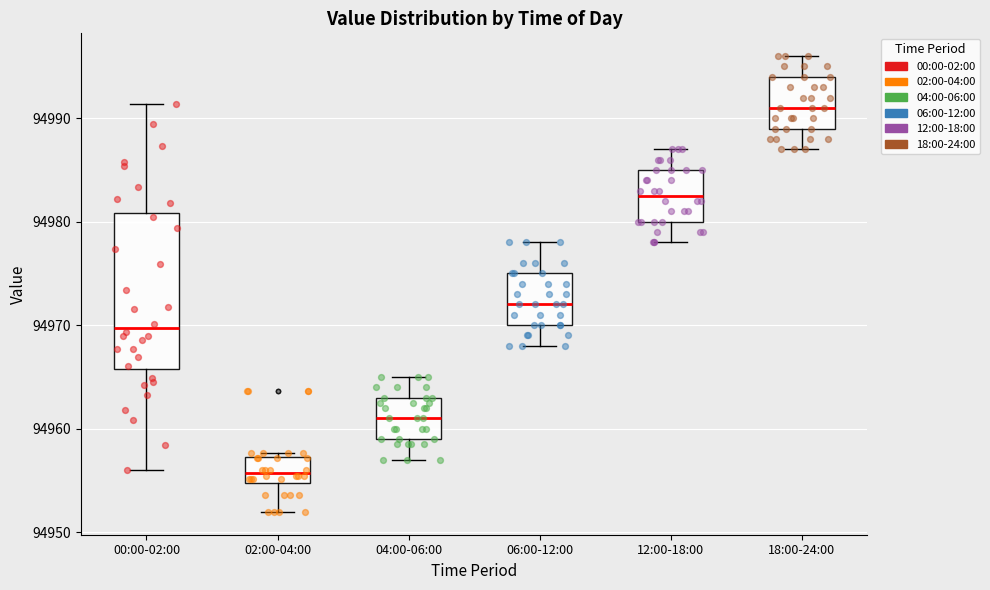

Reading left to right, read every box against the y-axis: the position of its median line, the range the box covers, and the ends of its whiskers. The values are not printed on the chart, so give them approximately, as read against the axis.

00:00-02:00: median 94970, box 94966 to 94981, whiskers 94956 to 94991
02:00-04:00: median 94956, box 94955 to 94957, whiskers 94952 to 94958
04:00-06:00: median 94961, box 94959 to 94963, whiskers 94957 to 94965
06:00-12:00: median 94972, box 94970 to 94975, whiskers 94968 to 94978
12:00-18:00: median 94983, box 94980 to 94985, whiskers 94978 to 94987
18:00-24:00: median 94991, box 94989 to 94994, whiskers 94987 to 94996